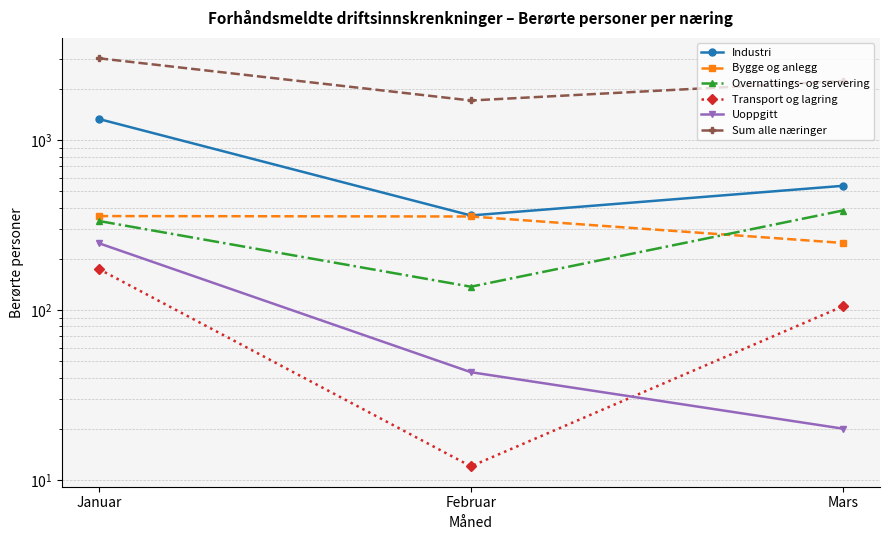

What is the spread (max minus min) of values at Mars?

2207